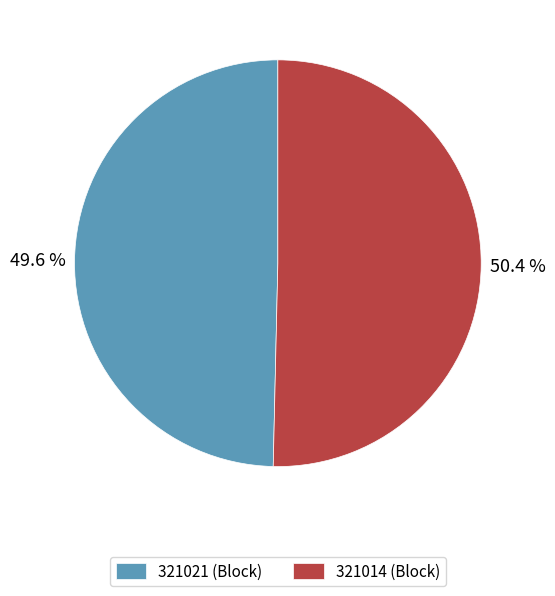

What is the total percentage of 321014 and 321021?

100.0%